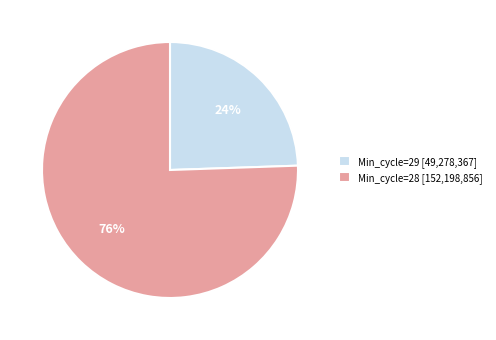

Count the number of slices in the pie.

2